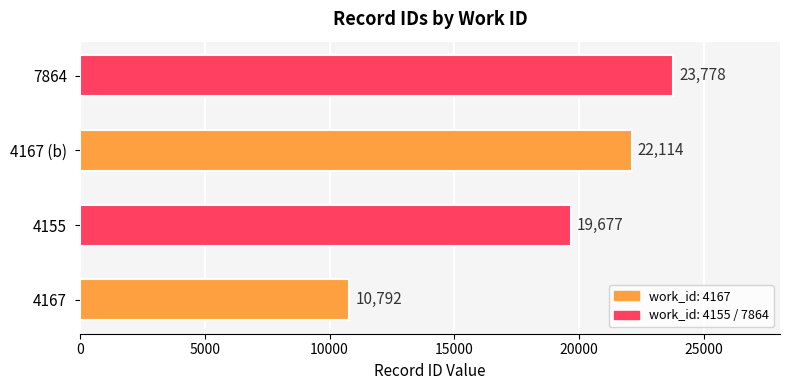

Count the values in the range 19677 to 23778.

3